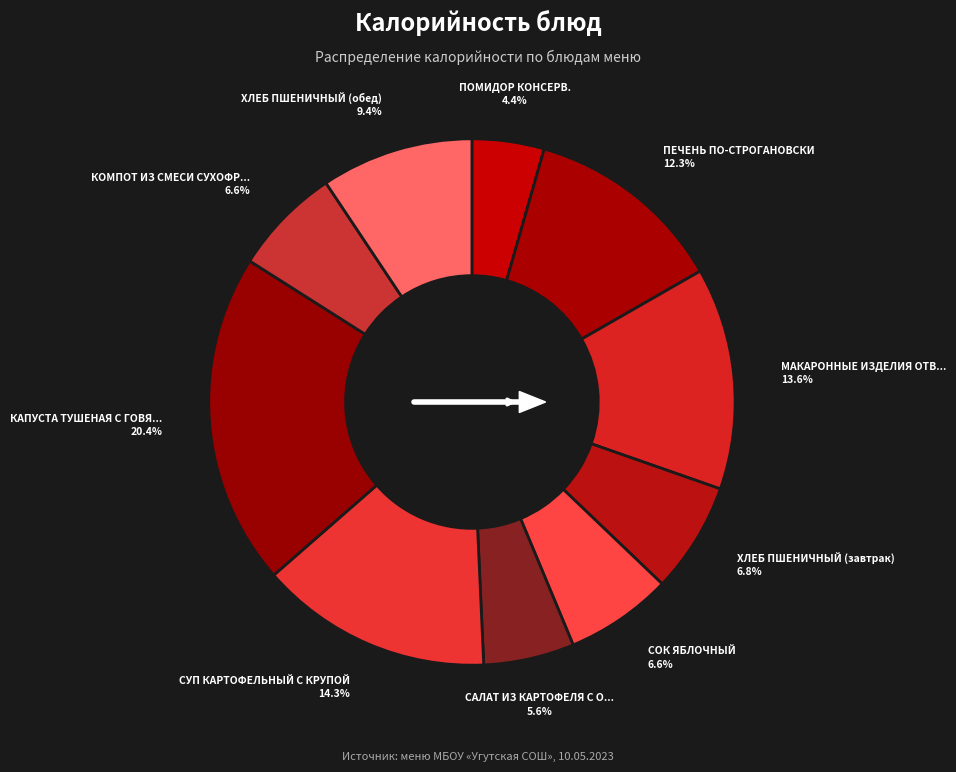

What is the change in value from МАКАРОННЫЕ ИЗДЕЛИЯ ОТВАРНЫЕ to КАПУСТА ТУШЕНАЯ С ГОВЯДИНОЙ?

+95